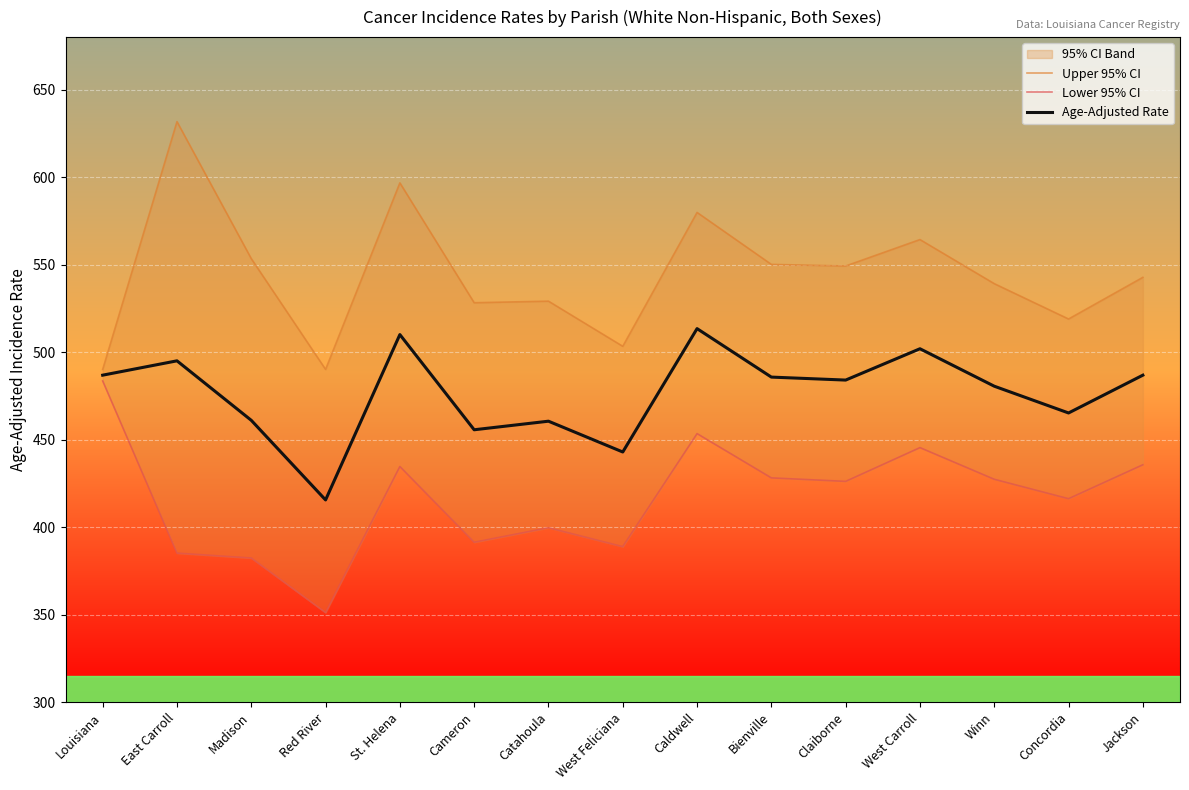

What is the average value of the Age-Adjusted Rate series?

476.3